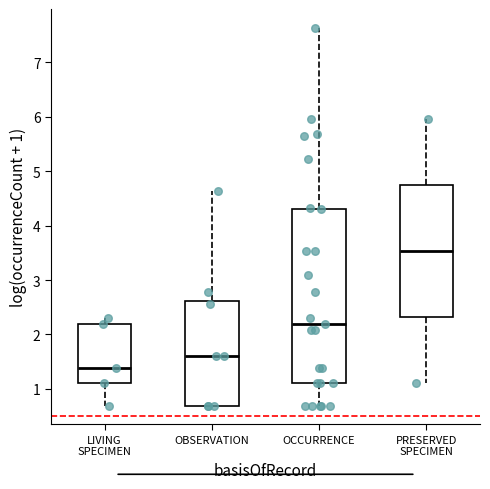

Which box is the tallest, from its lower edge to its upper edge?

OCCURRENCE